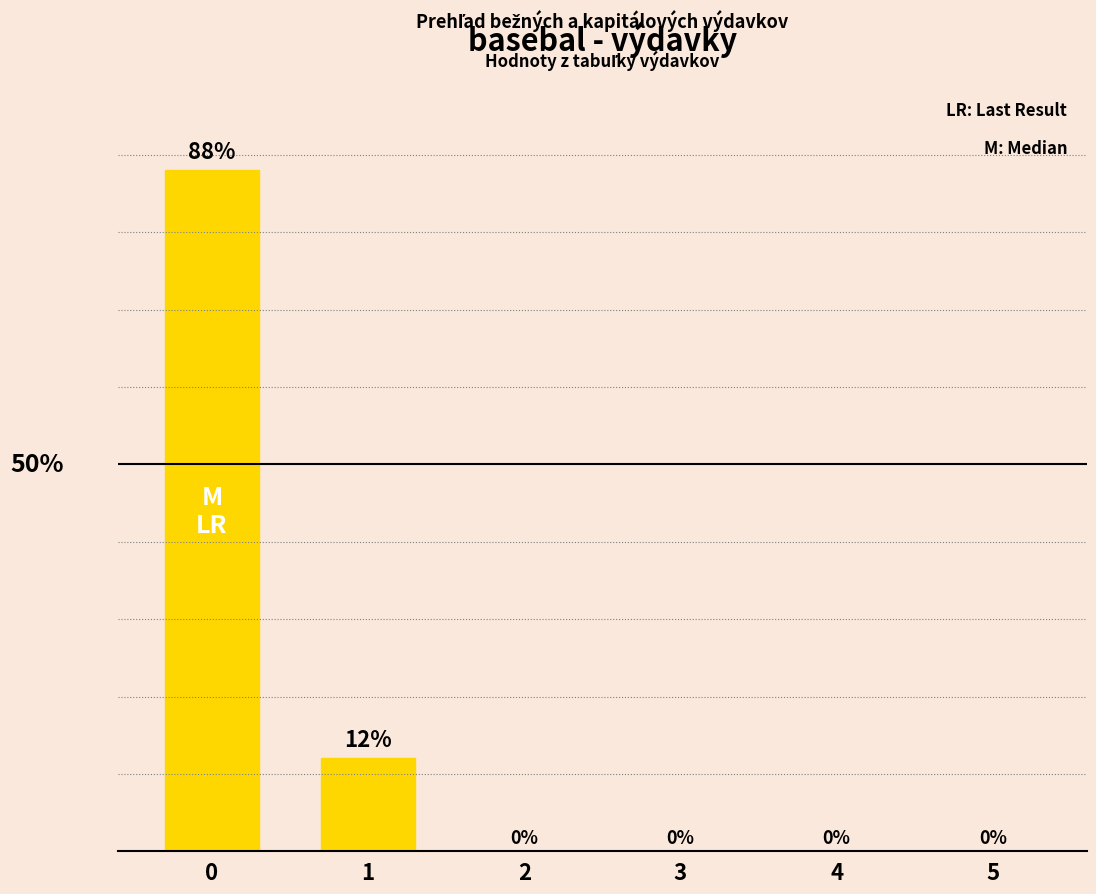

Are the bars horizontal?

No